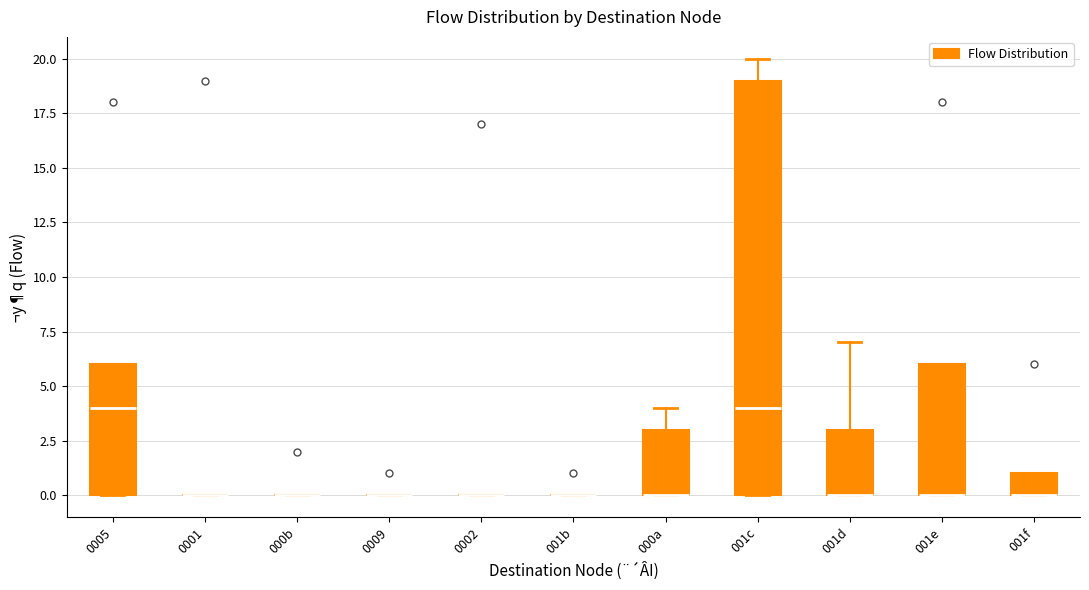

Reading left to right, read every box against the y-axis: the position of its median line, the range the box covers, and the ends of its whiskers. The values are not printed on the chart, so give them approximately, as read against the axis.

0005: median 4, box 0 to 6, whiskers 0 to 6
0001: box collapsed to a line at 0, whiskers 0 to 0
000b: box collapsed to a line at 0, whiskers 0 to 0
0009: box collapsed to a line at 0, whiskers 0 to 0
0002: box collapsed to a line at 0, whiskers 0 to 0
001b: box collapsed to a line at 0, whiskers 0 to 0
000a: median 0 (drawn on the box's lower edge), box 0 to 3, whiskers 0 to 4
001c: median 4, box 0 to 19, whiskers 0 to 20
001d: median 0 (drawn on the box's lower edge), box 0 to 3, whiskers 0 to 7
001e: median 0 (drawn on the box's lower edge), box 0 to 6, whiskers 0 to 6
001f: median 0 (drawn on the box's lower edge), box 0 to 1, whiskers 0 to 1